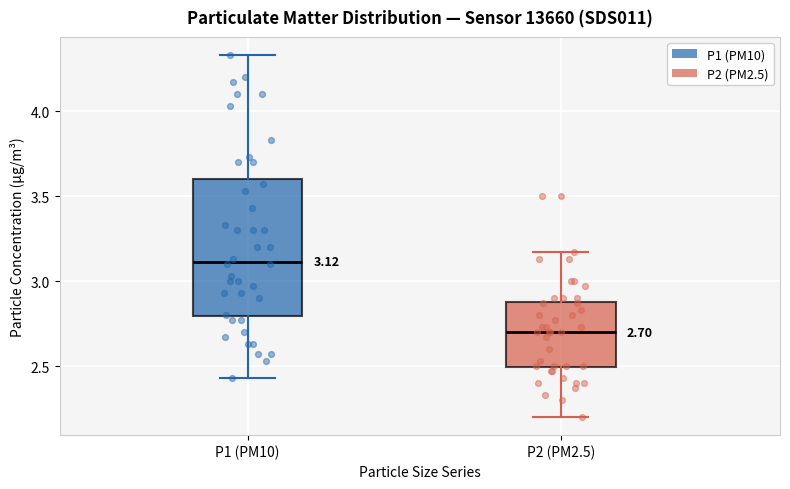

Which box is the tallest, from its lower edge to its upper edge?

P1 (PM10)